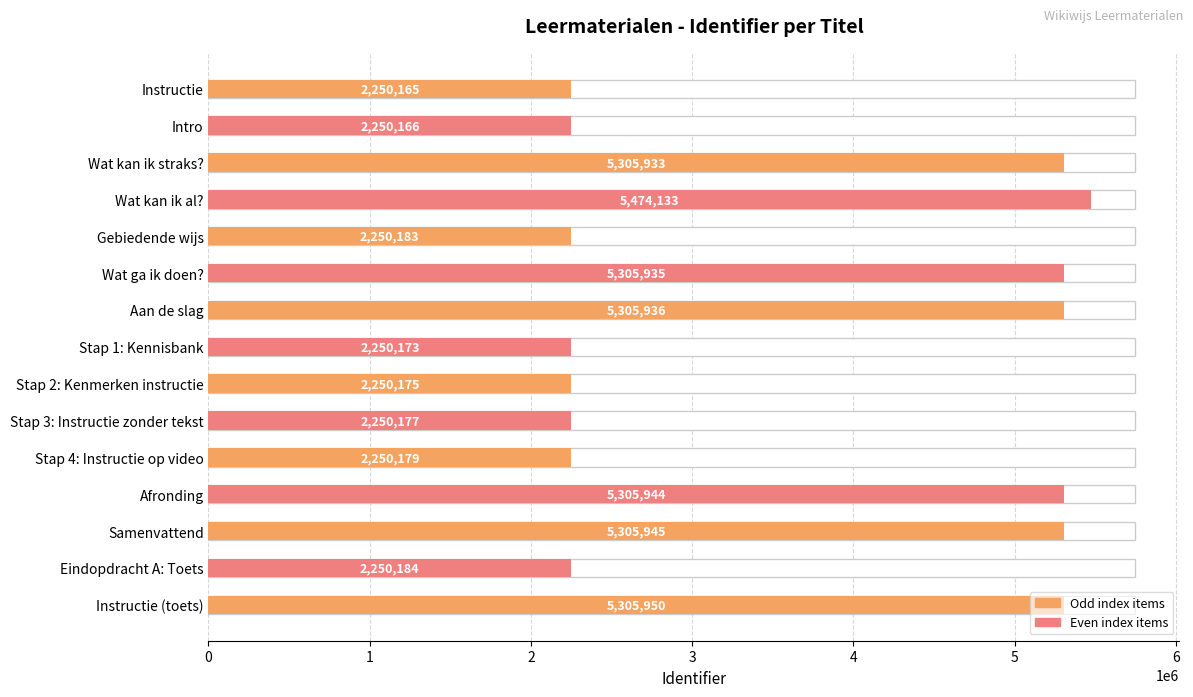

What value does the data have at Stap 2: Kenmerken instructie, to the nearest 10?

2250180